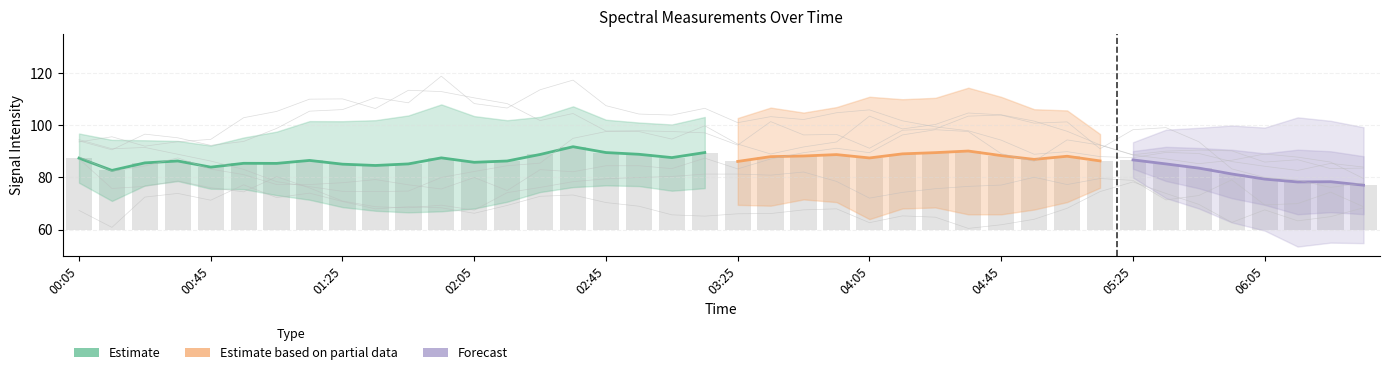

Are the bars grouped side by side (vs. stacked)?

Yes